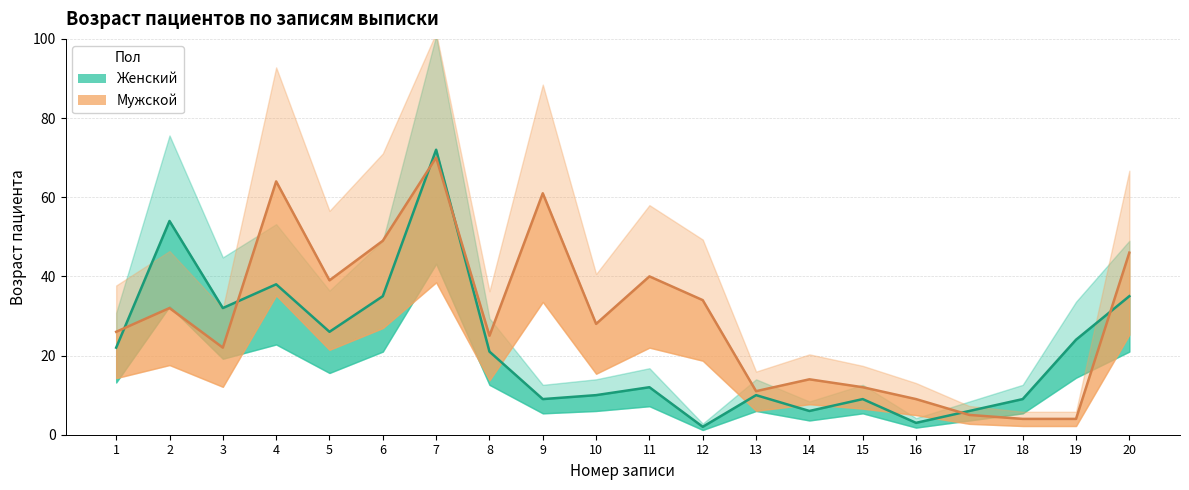

At which category does the chart reach its peak across all series?

7